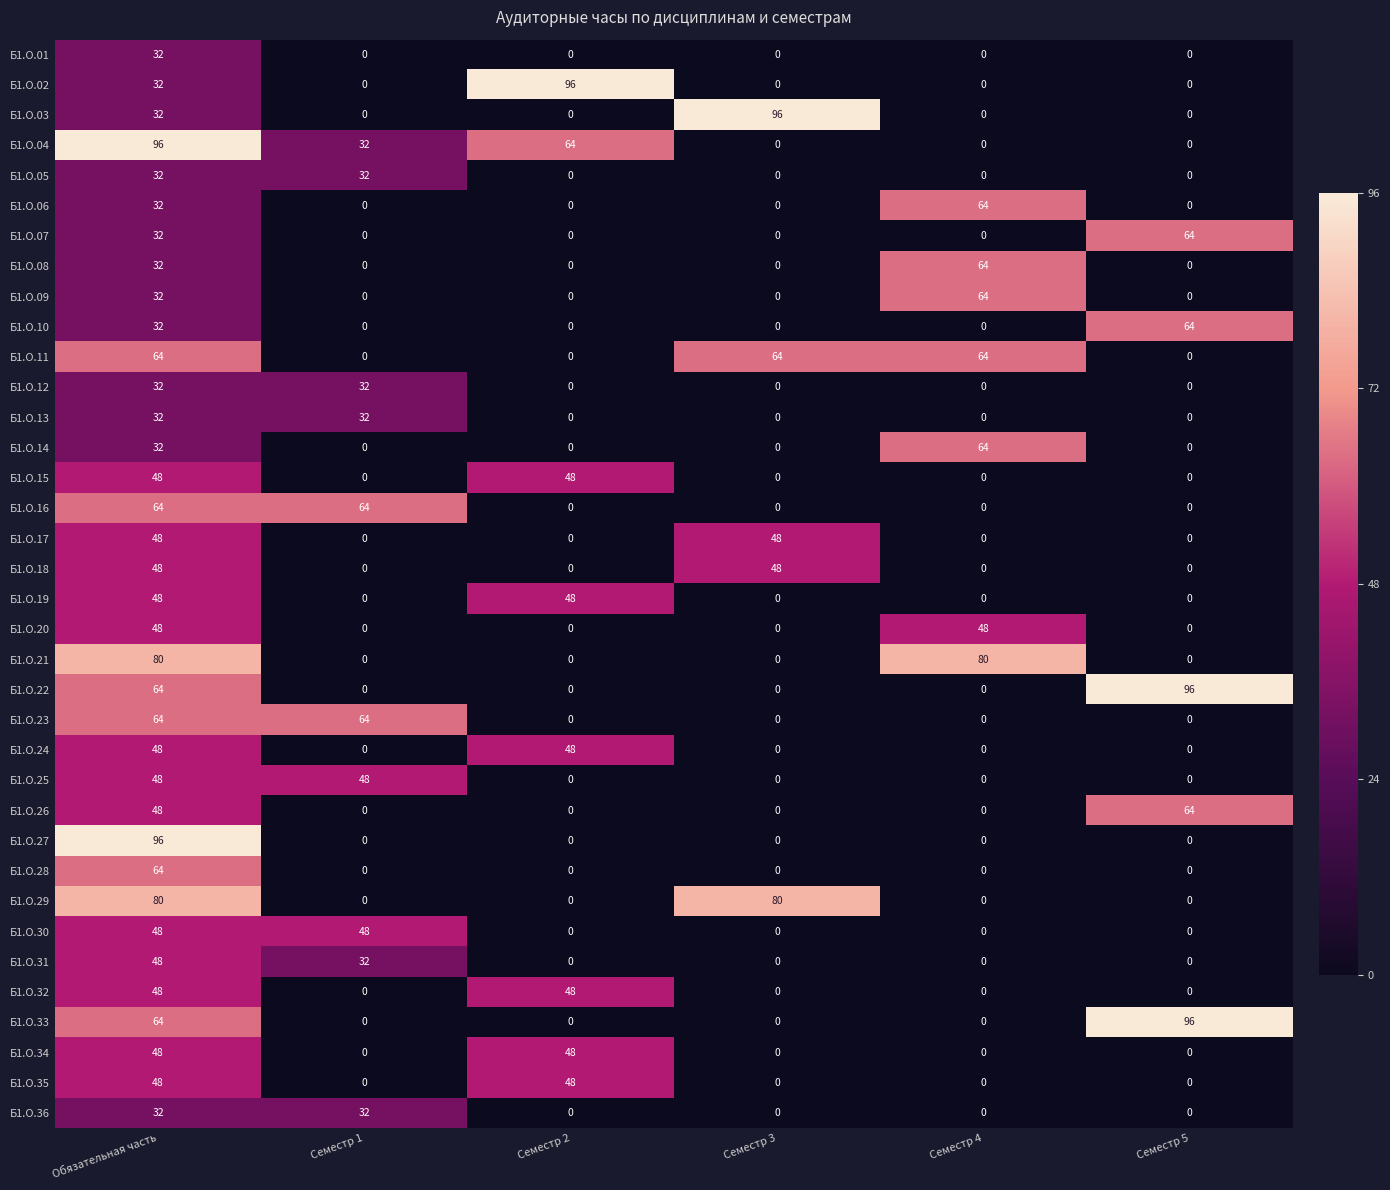

What is the difference between the second highest and second lowest values in the Б1.О.10 series?

32